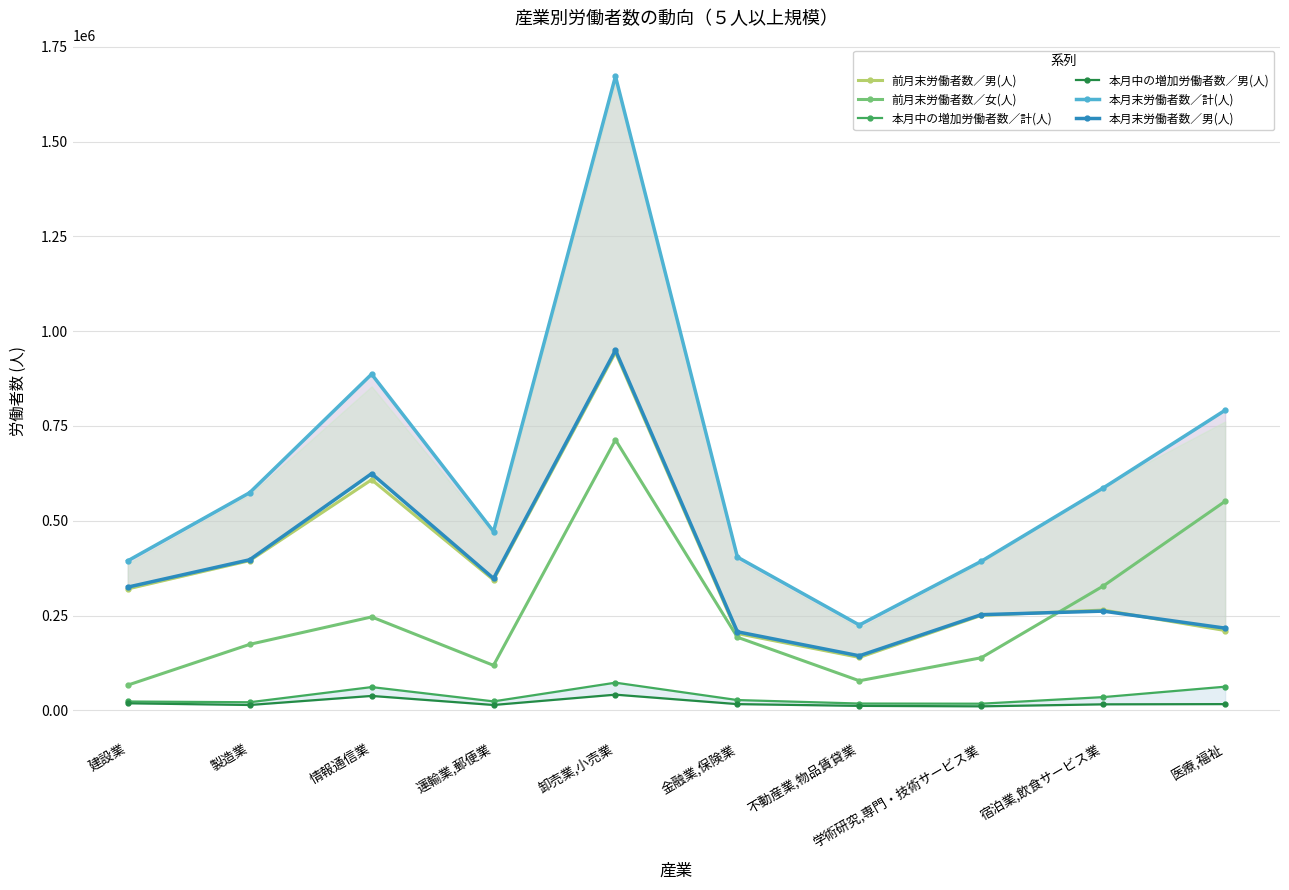

List the series in order of their peak value, lowest first.

本月中の増加労働者数／男(人), 本月中の増加労働者数／計(人), 前月末労働者数／女(人), 前月末労働者数／男(人), 本月末労働者数／男(人), 本月末労働者数／計(人)